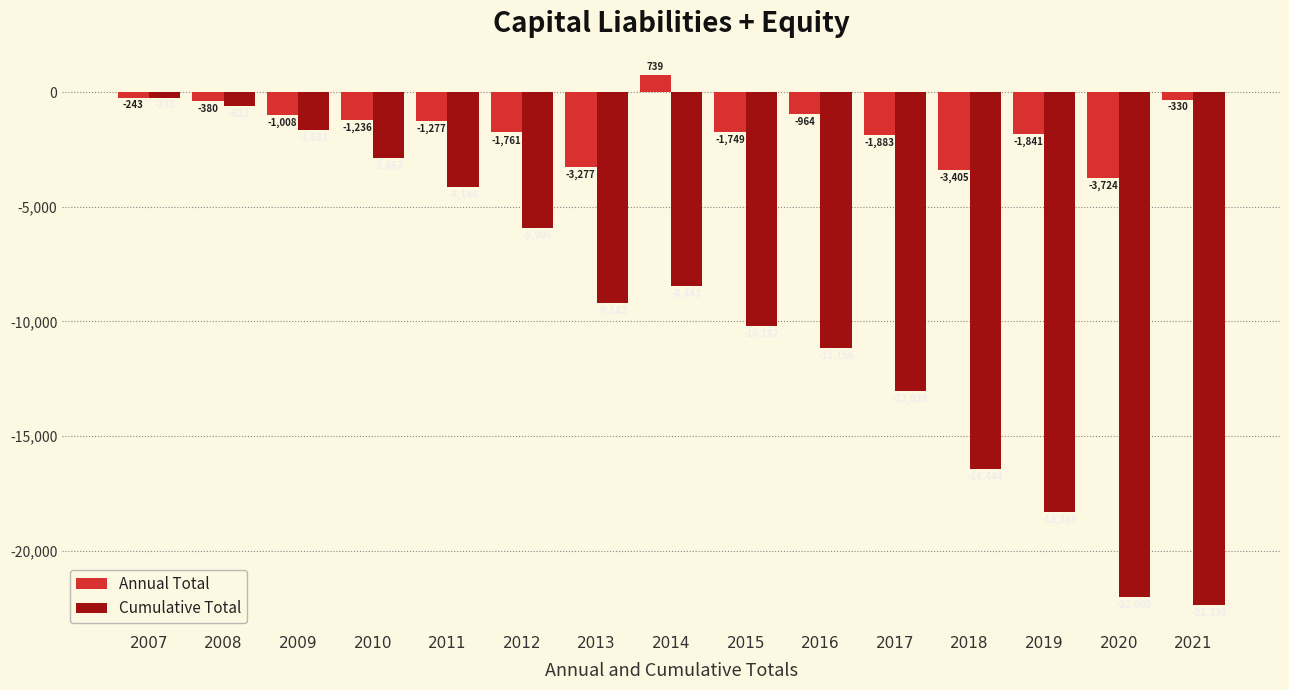

What is the difference between the highest and lowest values at 2020?

18285